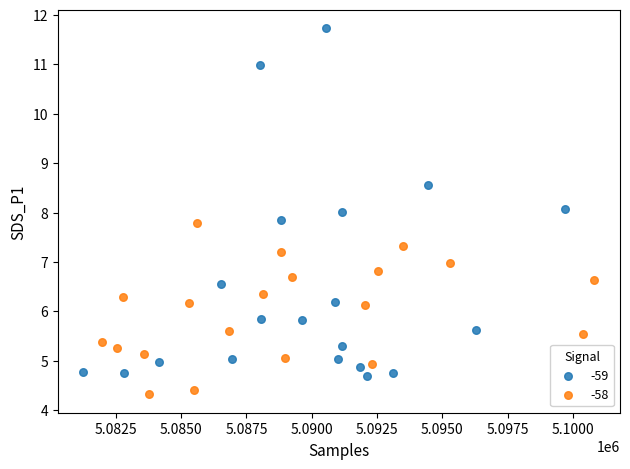

Which series reaches the minimum Y coordinate?

-58